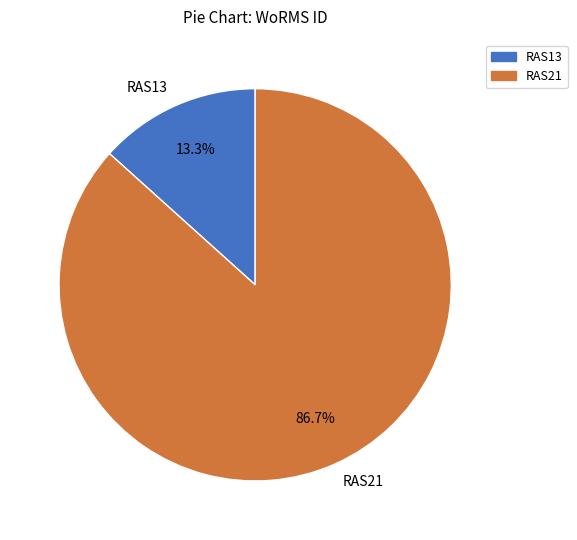

What is the ratio of the value at RAS13 to the value at RAS21?

0.2